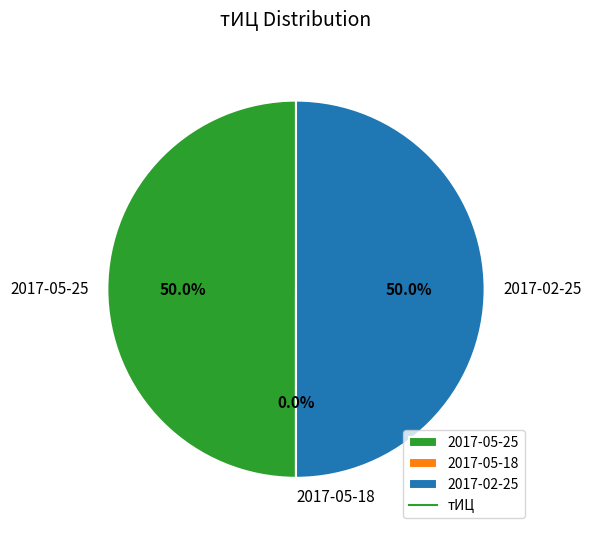

Which has a higher value, 2017-02-25 or 2017-05-25?

2017-02-25